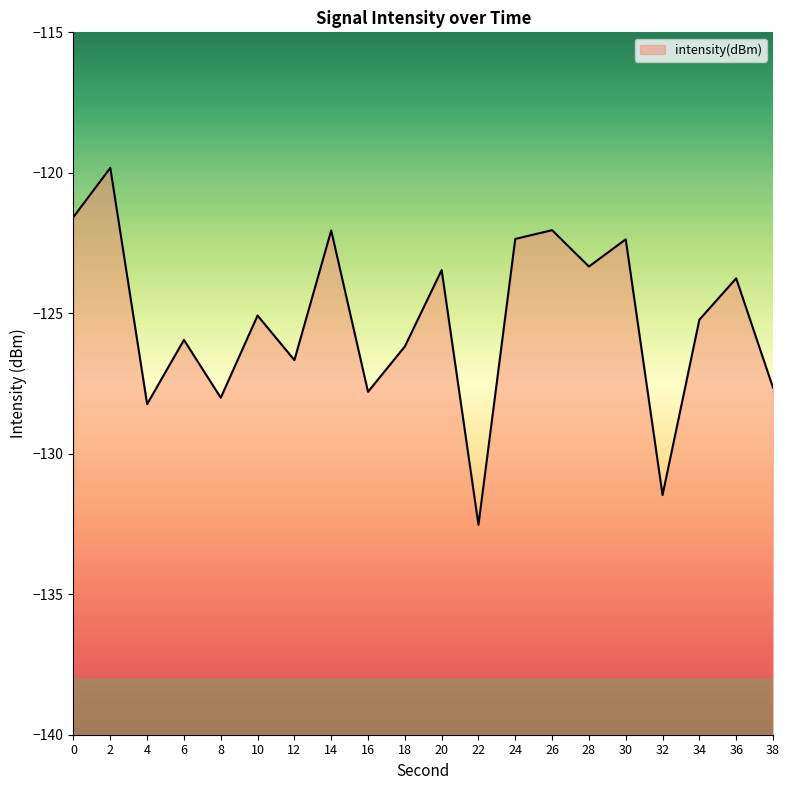

How many points are higher than both their immediate neighbors (excluding endpoints)?

8